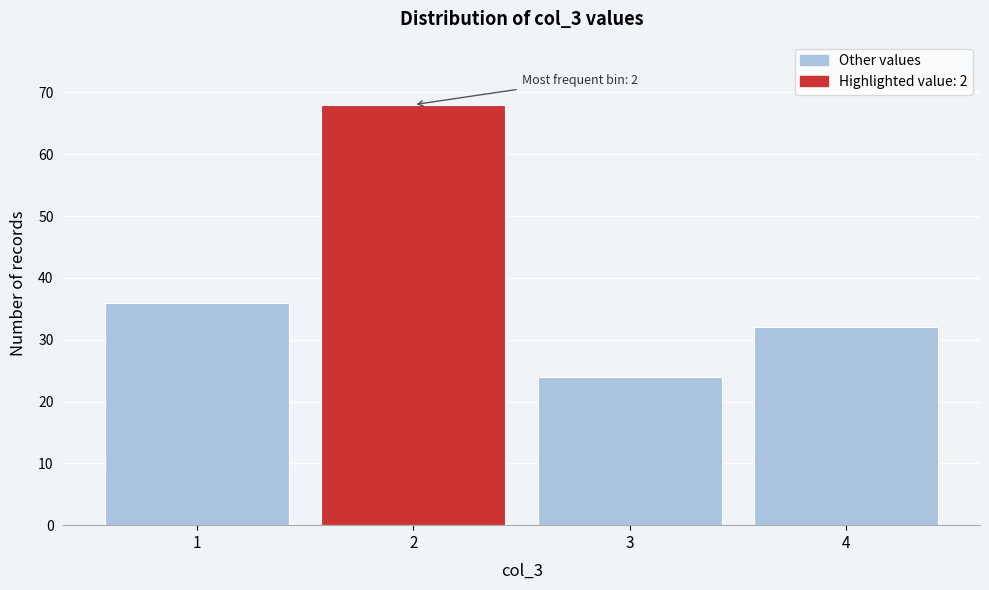

Reading right to left, what are all the values shown in this chart?

32	24	68	36